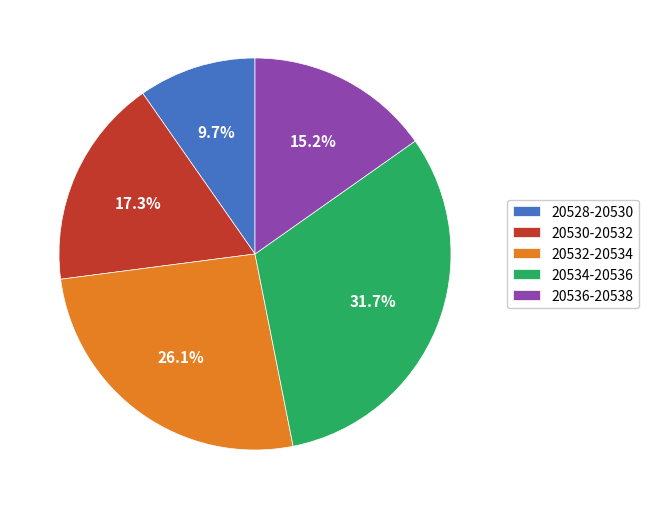

Does 20532-20534 represent more than half of the total?

No